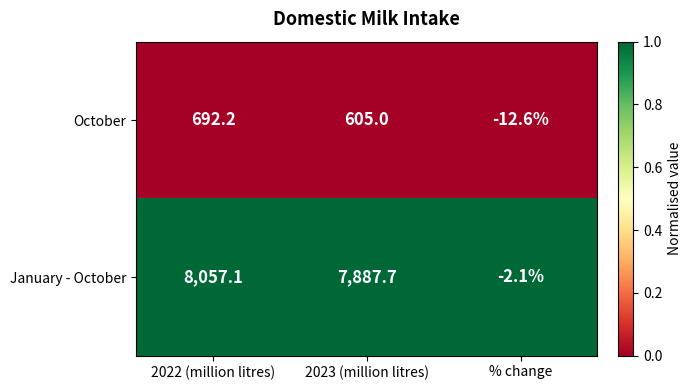

At which label does January - October reach its minimum?

% change